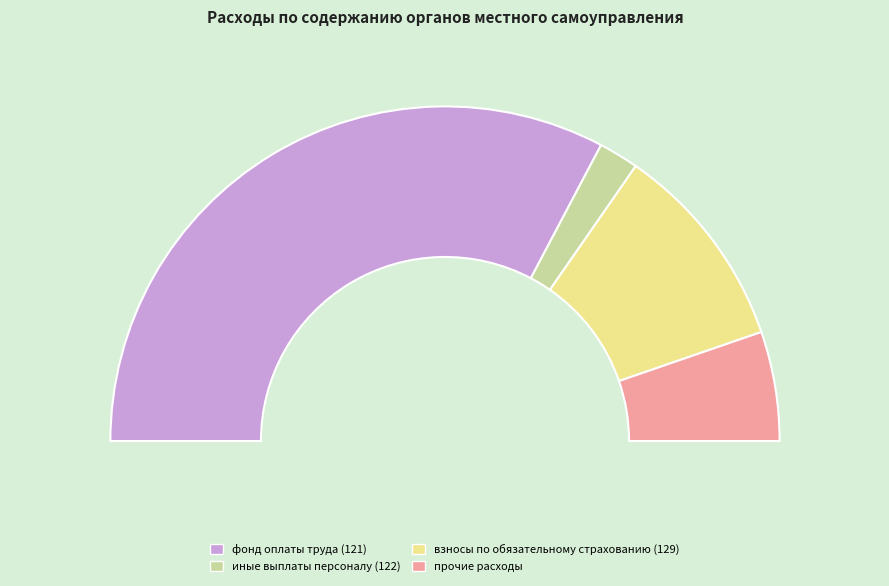

The взносы по обязательному страхованию (129) slice represents 20% of the pie. True or false?

True